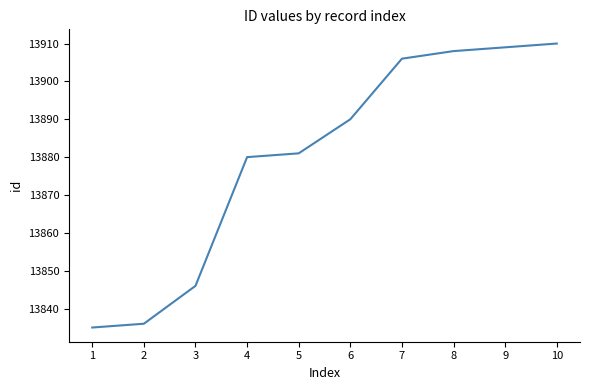

Rank the categories by value from lowest to highest.

1, 2, 3, 4, 5, 6, 7, 8, 9, 10